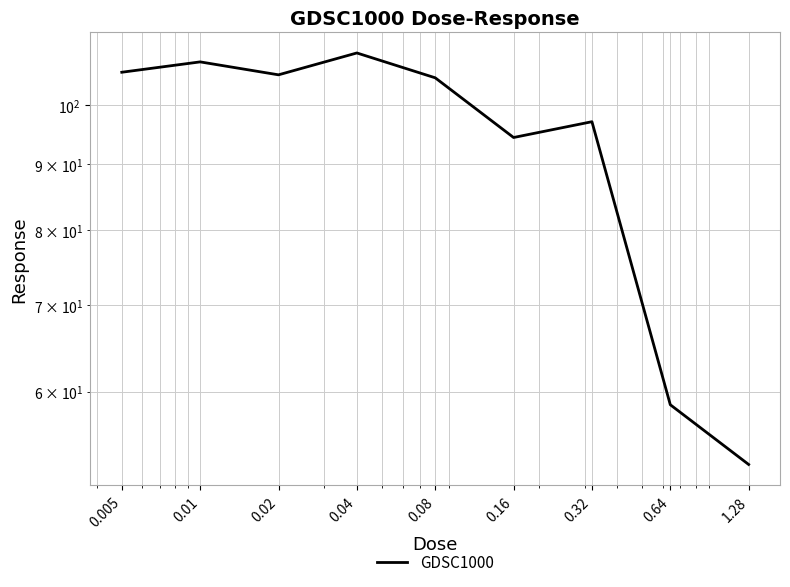

Where is the first local minimum?

0.02